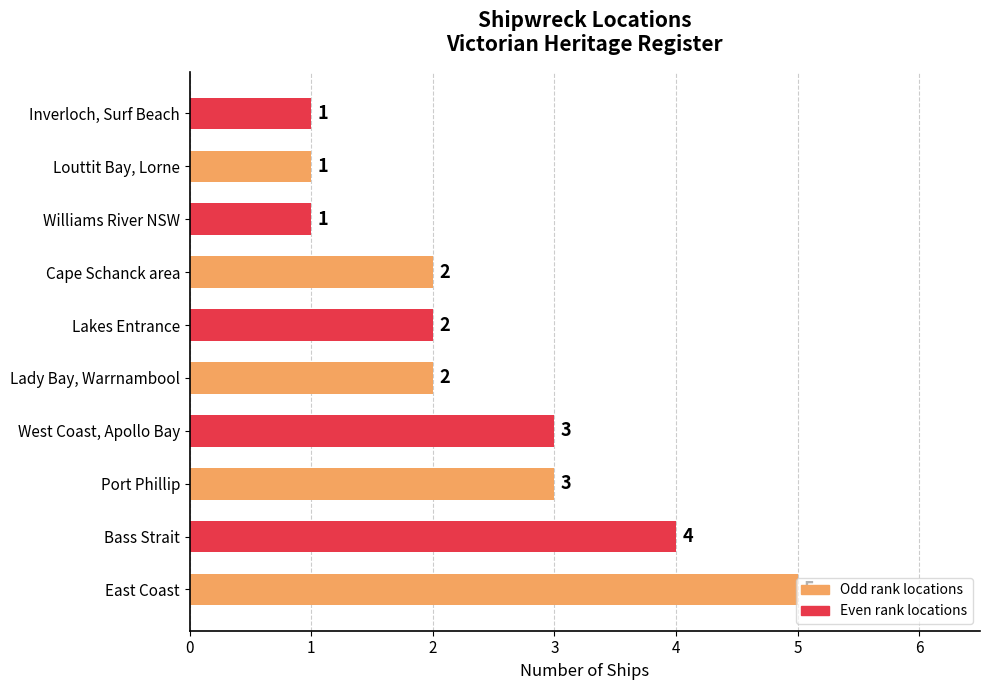

What is the ratio of the value at West Coast, Apollo Bay to the value at Inverloch, Surf Beach?

3.0